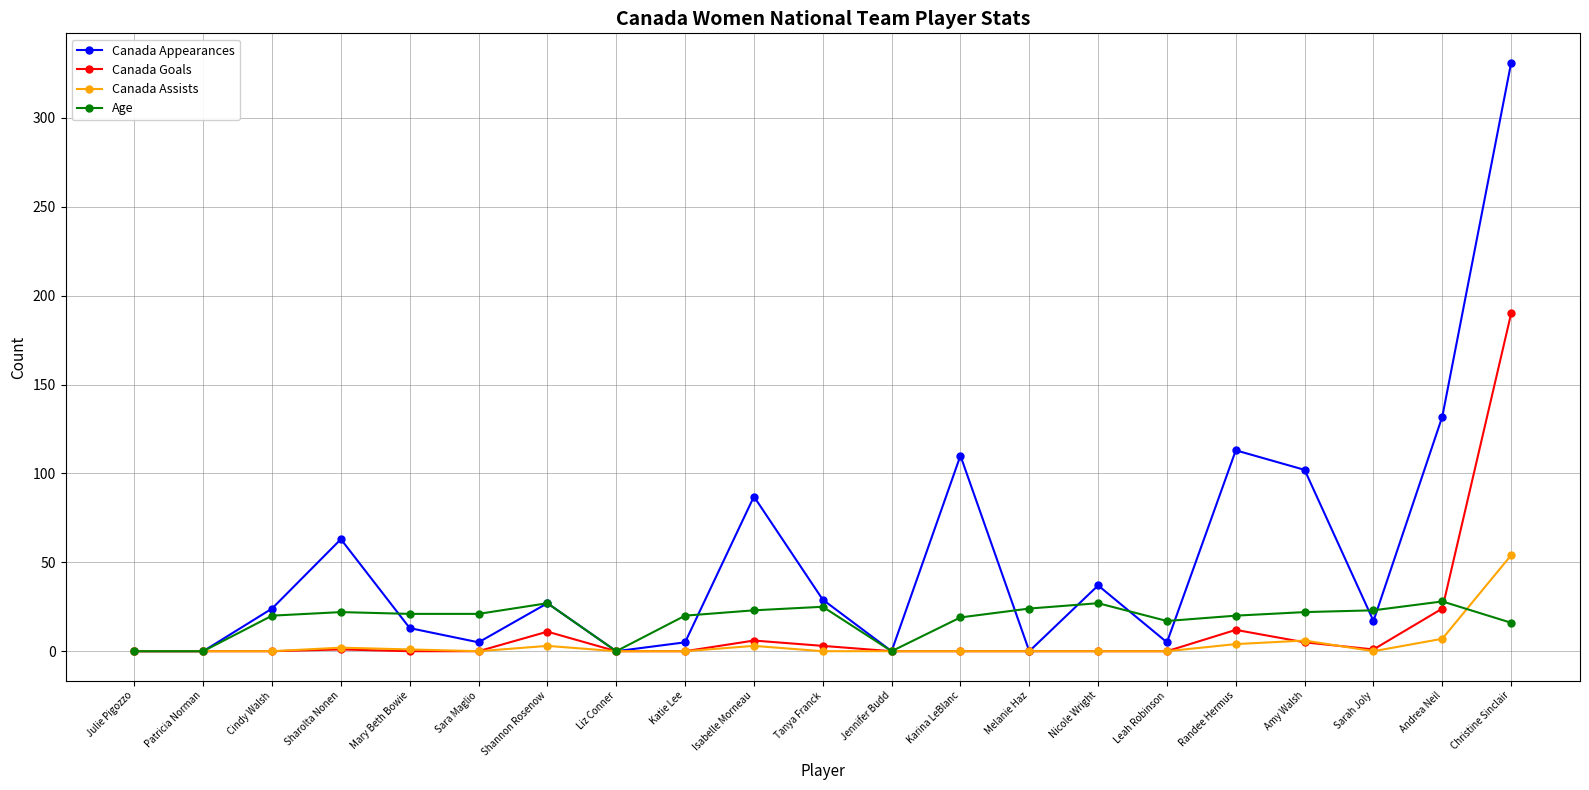

The Canada Assists series shows 54 at Christine Sinclair. True or false?

True